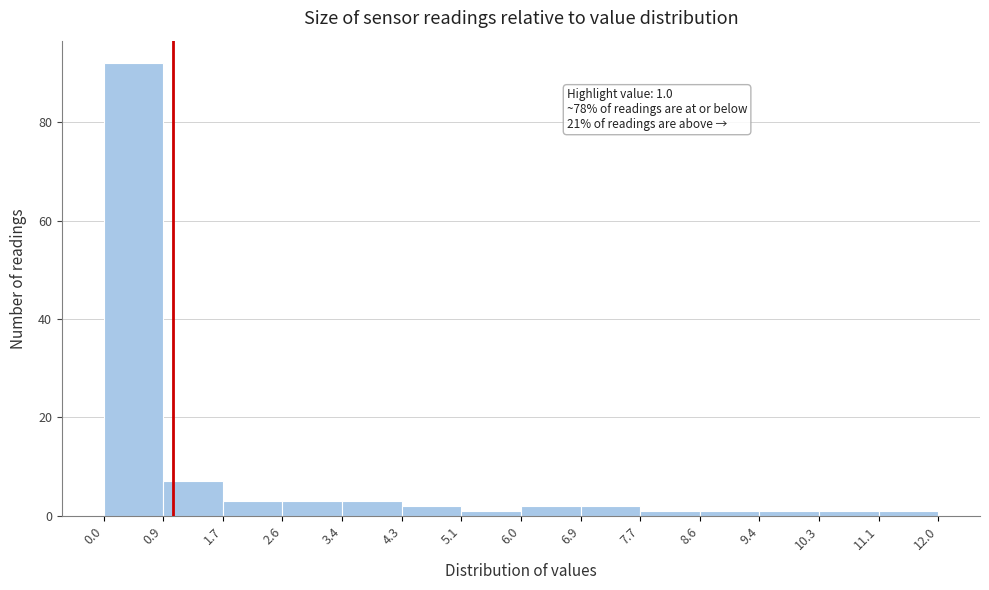

Over which range of the x-axis is the bar tallest?

0.0 to 0.9